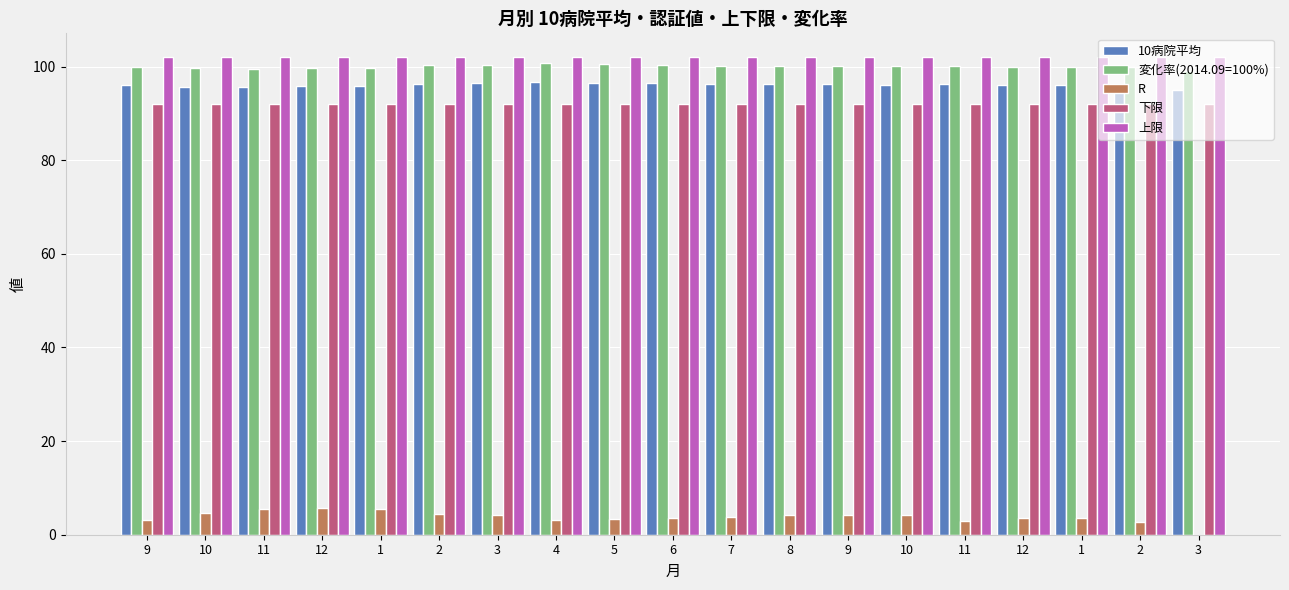

List the labels in order of 上限 value, largest first.

9, 10, 11, 12, 1, 2, 3, 4, 5, 6, 7, 8, 9, 10, 11, 12, 1, 2, 3